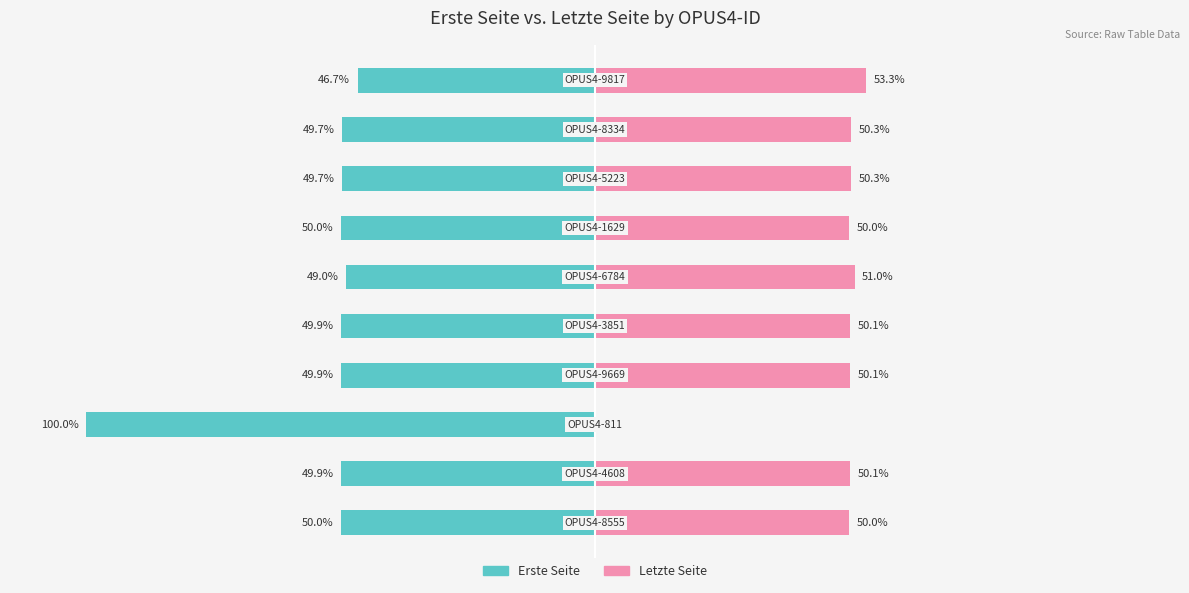

How many categories are shown in the chart?

10